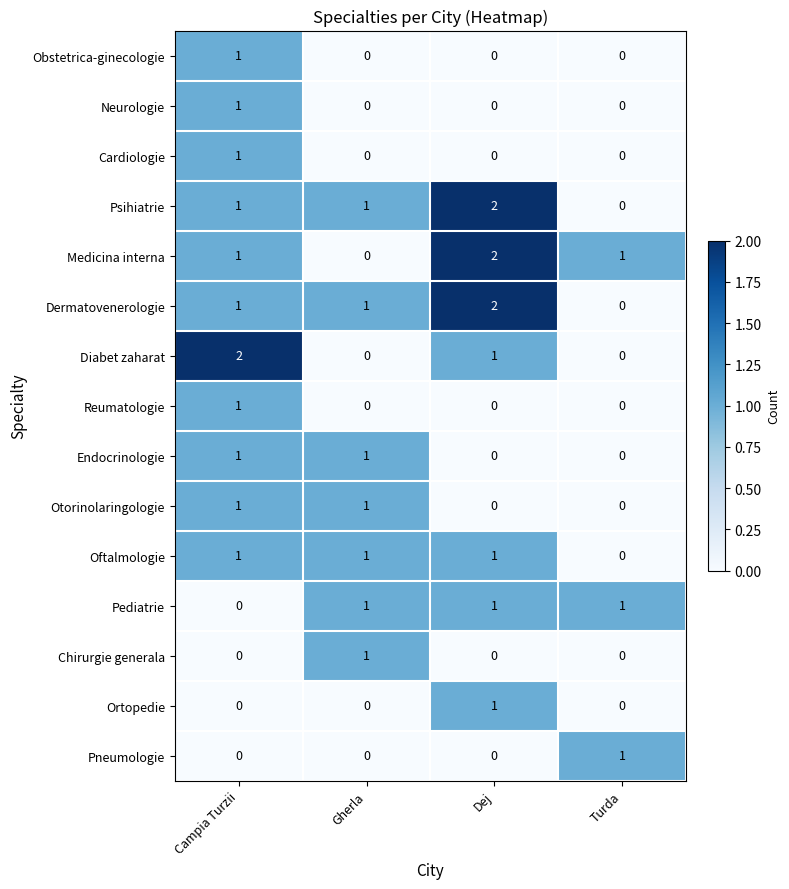

What is the total value across all series at Dej?

10